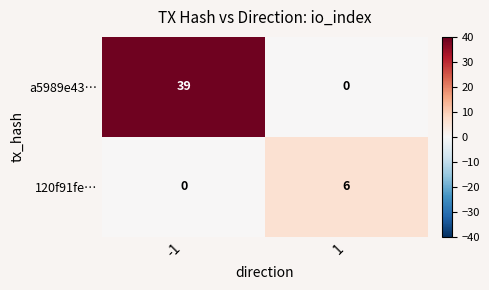

What is the sum of all a5989e43… values?

39